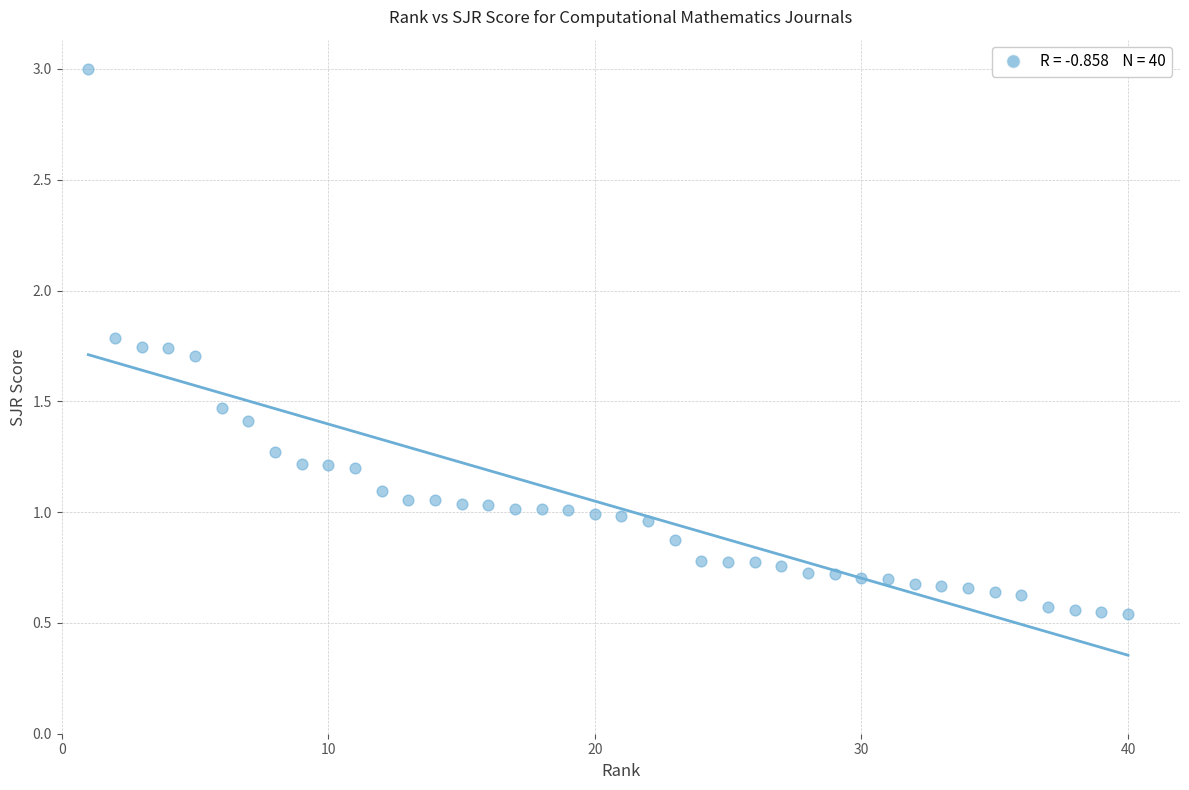

What is the range of X values (max minus min)?

39.0